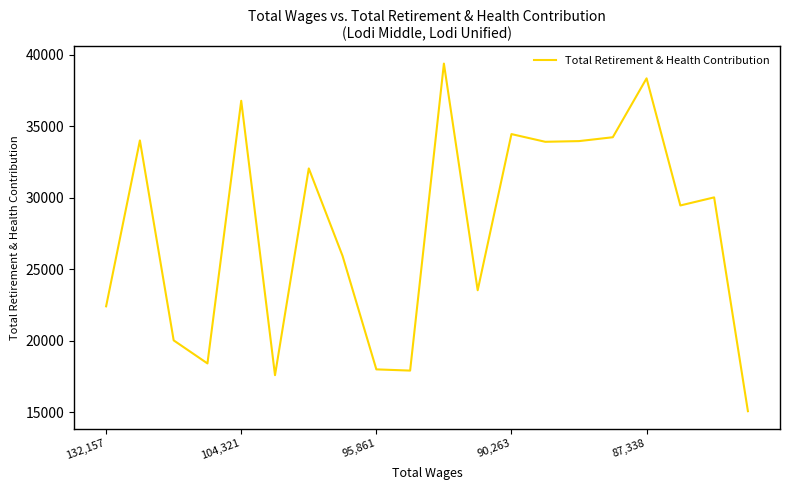

What is the difference between the maximum and minimum values?

24332